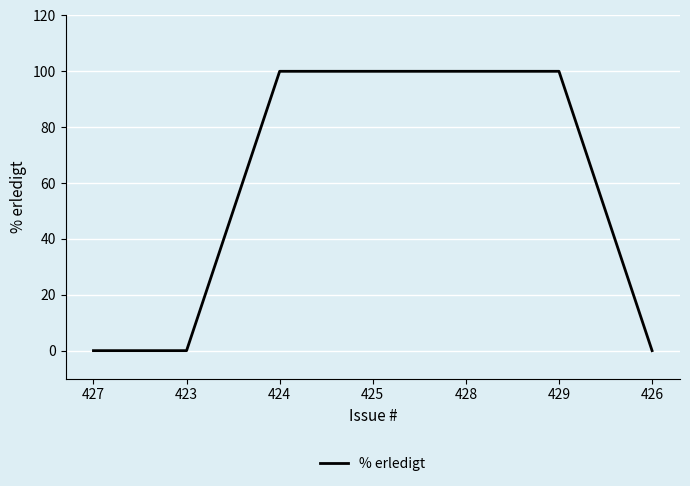

How many series are shown in this chart?

1